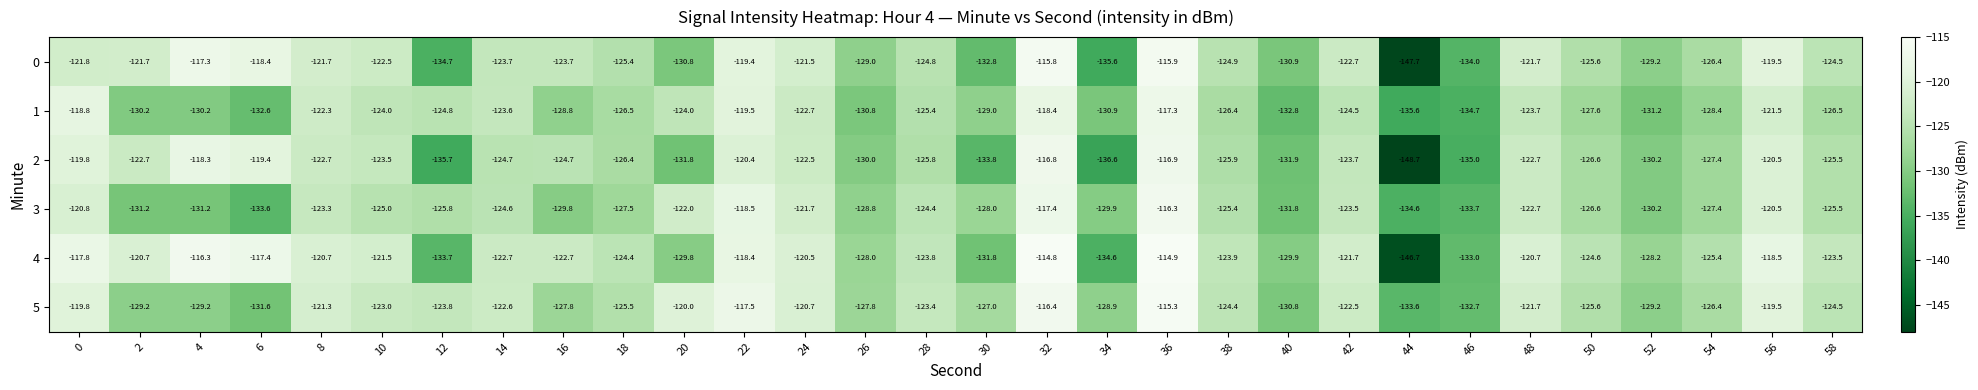

What is the smallest value displayed?

-148.7